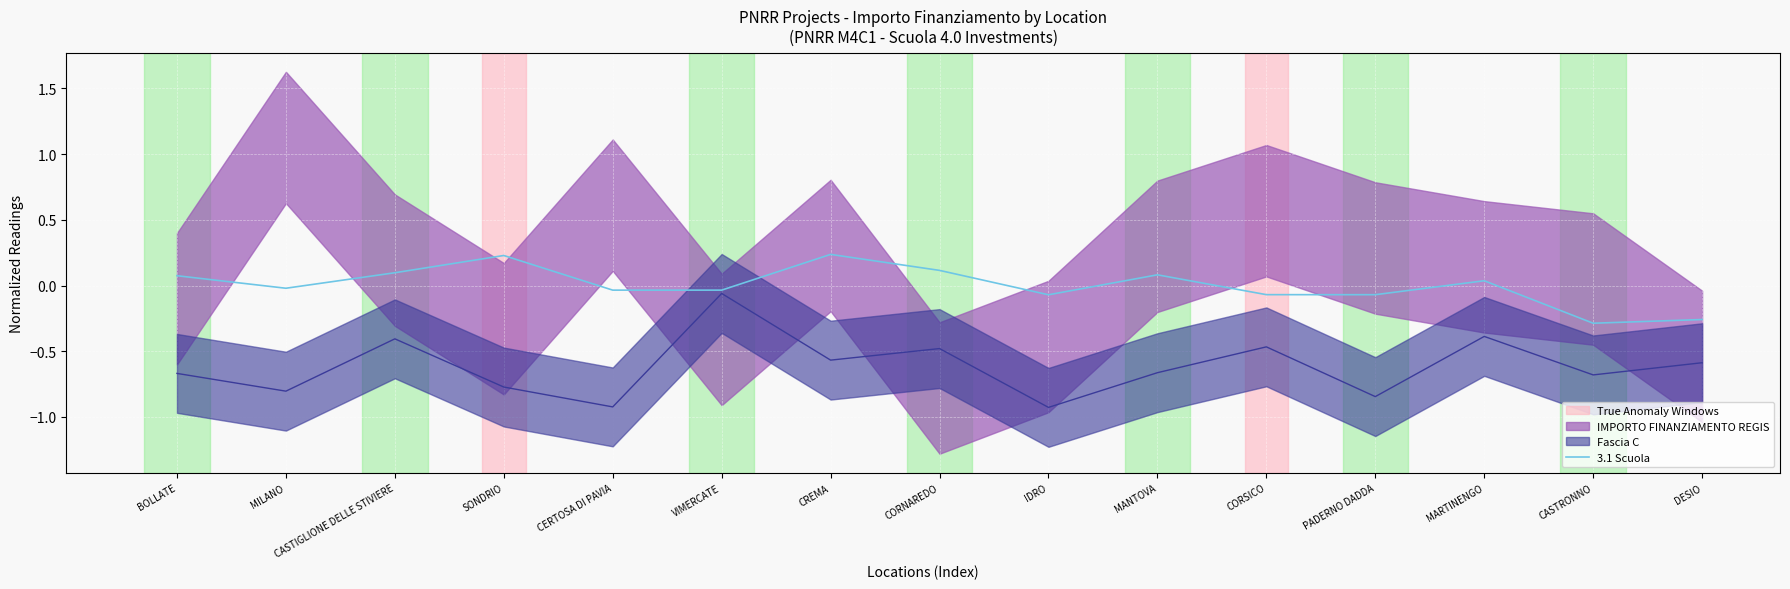

What is the approximate value at BOLLATE?

0.1